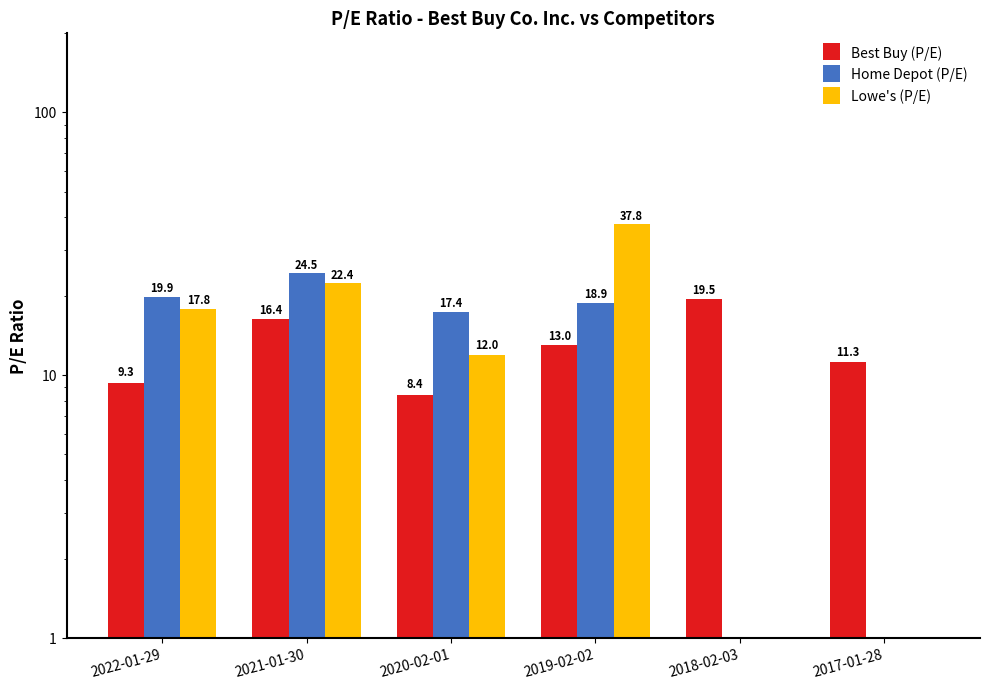

What is the total value across all series at 2021-01-30?

63.3